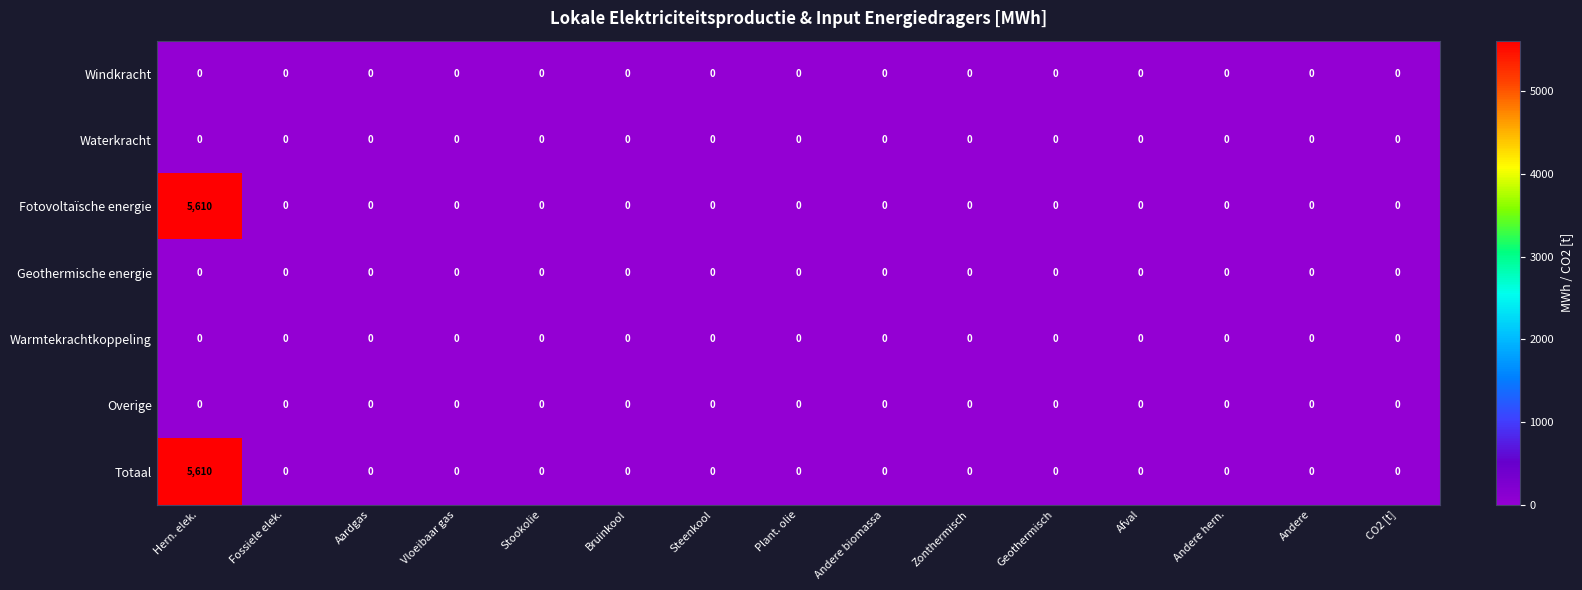

At which category is the sum across all series the highest?

Hern. elek.